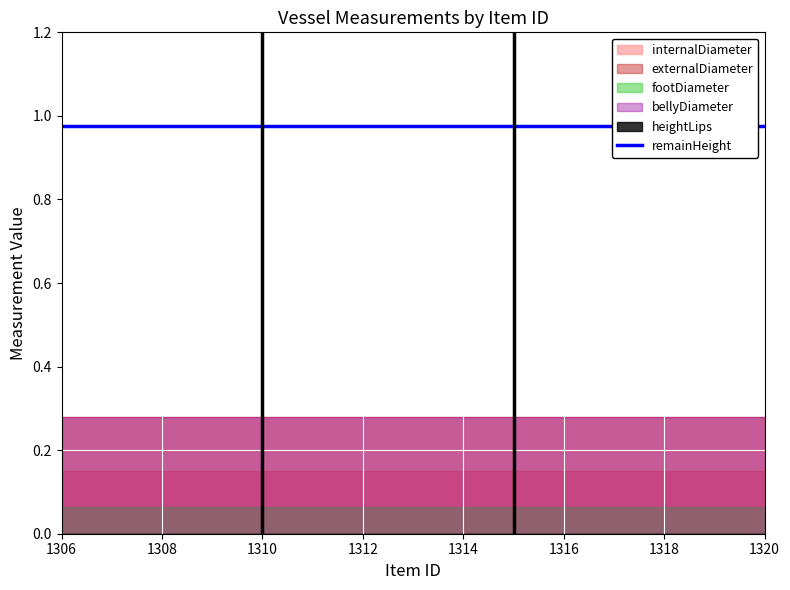

At which category does the chart reach its minimum across all series?

1306